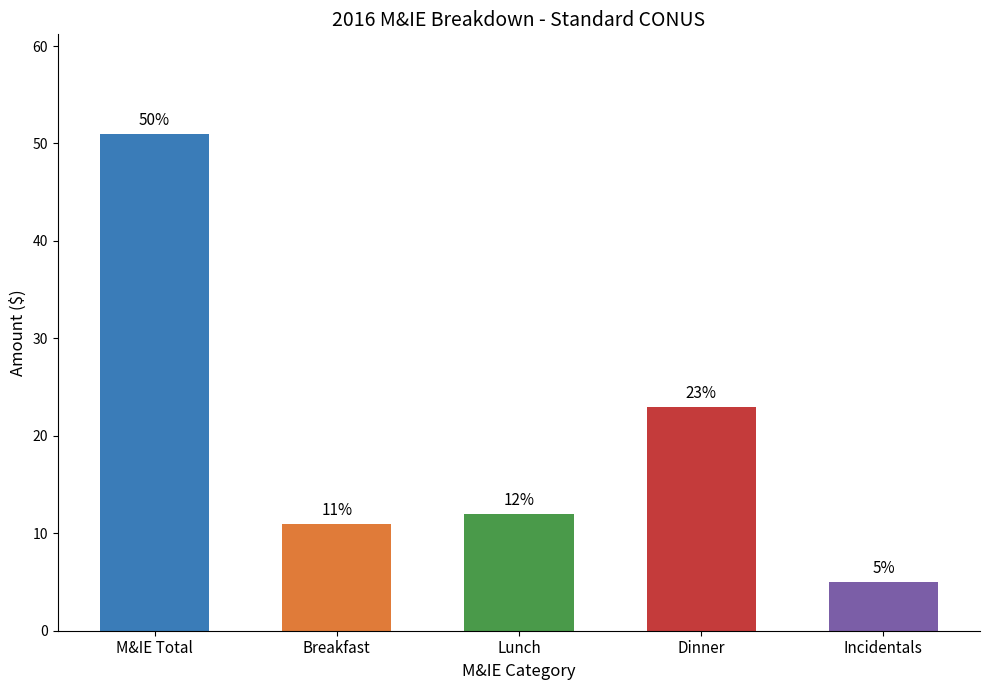

What position from the right is Incidentals?

1